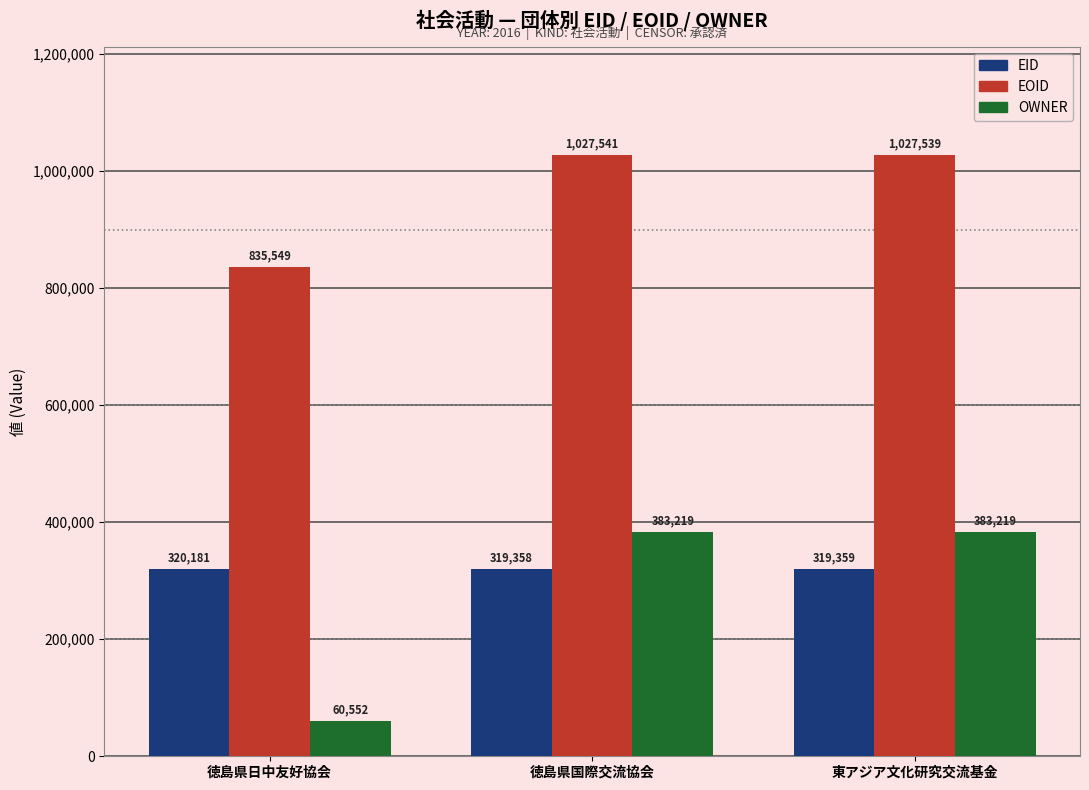

What is the sum of the EOID values at 徳島県国際交流協会 and 東アジア文化研究交流基金?

2055080